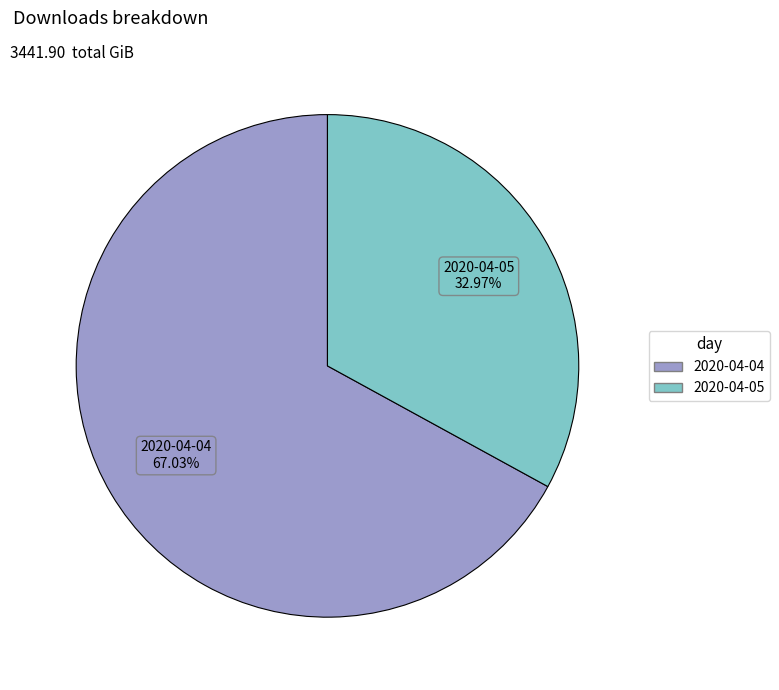

Which category accounts for the majority?

2020-04-04